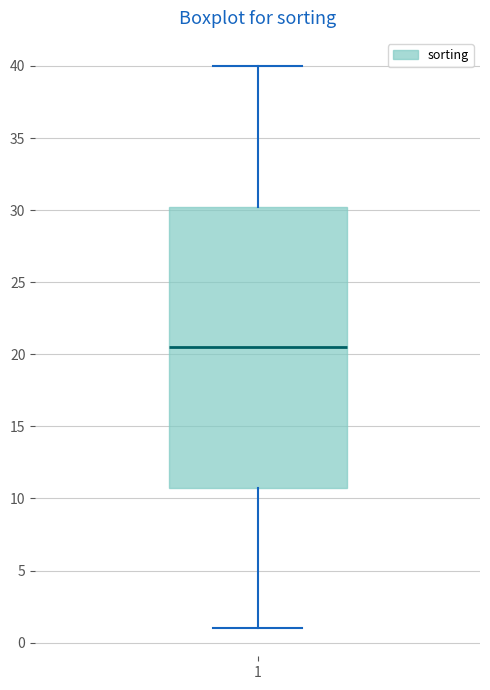

Read this box plot against the y-axis: the position of the median line, the range covered by the box, and the ends of both whiskers. The values are not printed on the chart, so give them approximately, as read against the axis.

median 20.5, box 11.0 to 30.5, whiskers 1.0 to 40.0